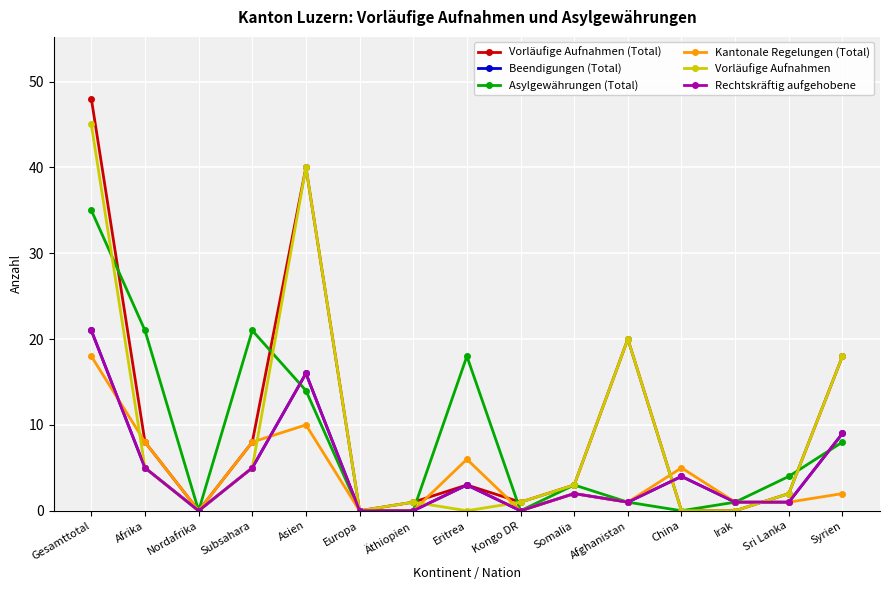

How many times do Asylgewährungen (Total) and Vorläufige Aufnahmen cross each other?

5